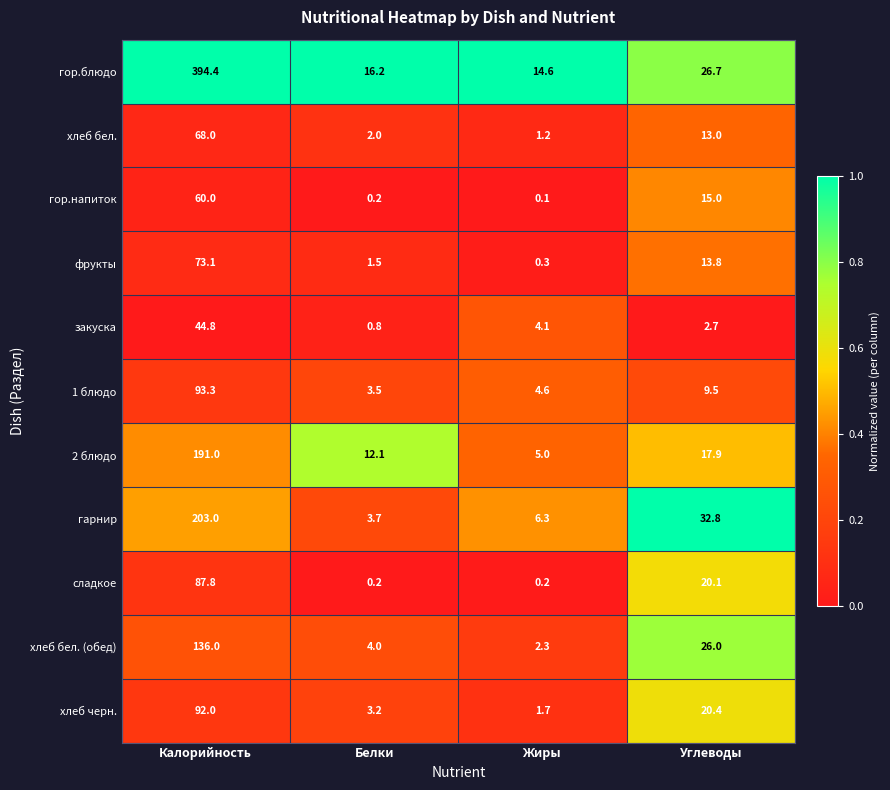

What is the difference between the maximum and minimum values in the 2 блюдо series?

186.0